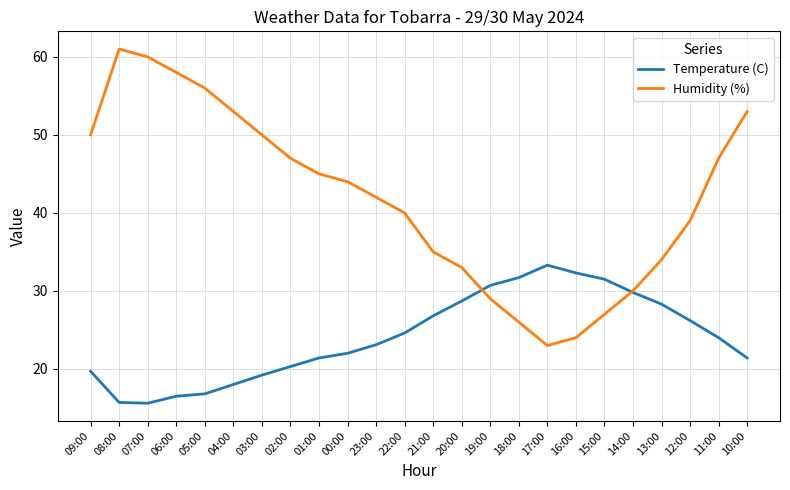

At how many categories does at least one series exceed 15?

24